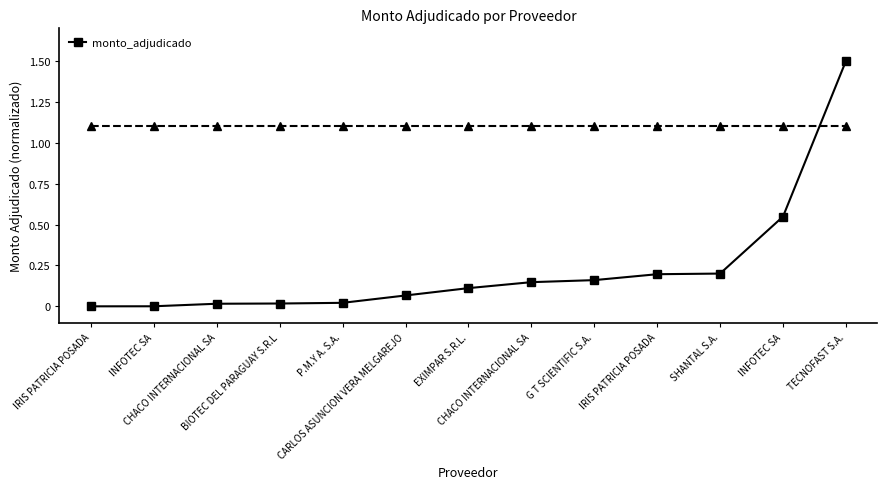

How many distinct data groups are displayed?

1